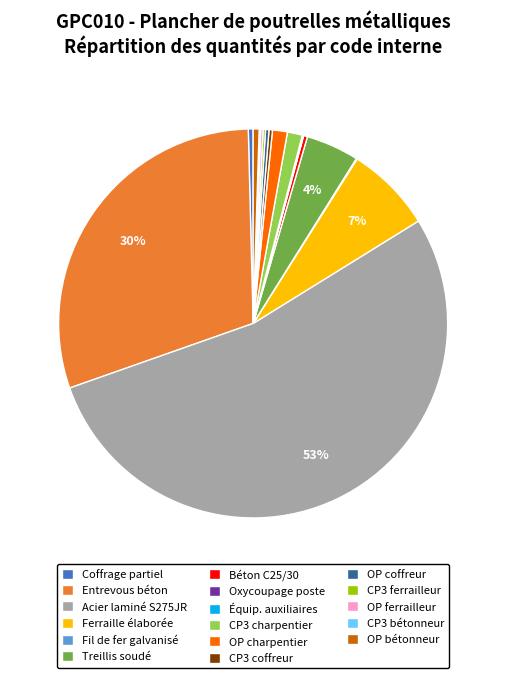

Do CP3 charpentier and Ferraille élaborée together represent more than half of the pie?

No